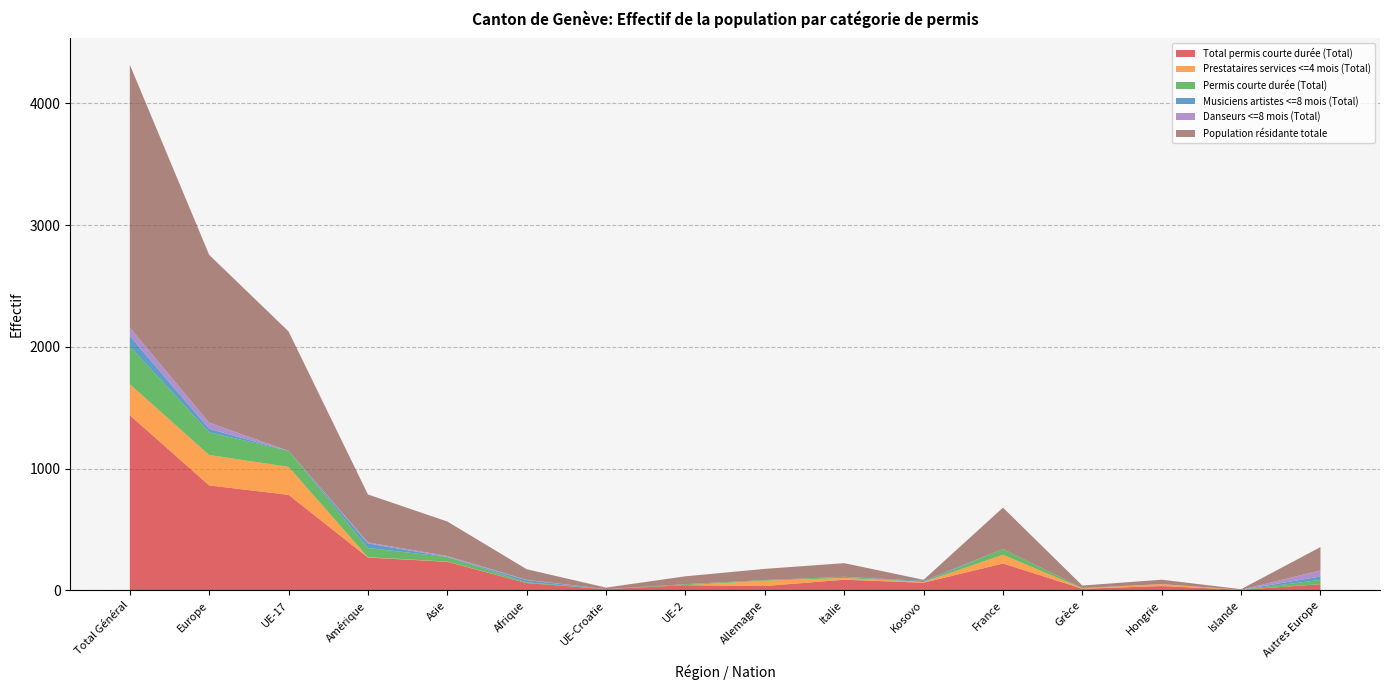

Reading left to right, what are all the values shown in this chart?

Total permis courte durée (Total): Total Général=1439	Europe=862	UE-17=785	Amérique=270	Asie=235	Afrique=60	UE-Croatie=11	UE-2=43	Allemagne=36	Italie=88	Kosovo=63	France=221	Grèce=14	Hongrie=36	Islande=5	Autres Europe=51
Prestataires services <=4 mois (Total): Total Général=255	Europe=250	UE-17=230	Amérique=3	Asie=2	Afrique=0	UE-Croatie=0	UE-2=0	Allemagne=44	Italie=14	Kosovo=6	France=72	Grèce=3	Hongrie=16	Islande=0	Autres Europe=1
Permis courte durée (Total): Total Général=311	Europe=187	UE-17=131	Amérique=75	Asie=37	Afrique=7	UE-Croatie=0	UE-2=8	Allemagne=5	Italie=10	Kosovo=0	France=47	Grèce=3	Hongrie=0	Islande=0	Autres Europe=34
Musiciens artistes <=8 mois (Total): Total Général=84	Europe=28	UE-17=0	Amérique=38	Asie=1	Afrique=17	UE-Croatie=0	UE-2=0	Allemagne=0	Italie=0	Kosovo=9	France=0	Grèce=0	Hongrie=0	Islande=0	Autres Europe=28
Danseurs <=8 mois (Total): Total Général=70	Europe=51	UE-17=0	Amérique=8	Asie=8	Afrique=3	UE-Croatie=0	UE-2=0	Allemagne=0	Italie=0	Kosovo=0	France=0	Grèce=0	Hongrie=0	Islande=0	Autres Europe=51
Population résidante totale: Total Général=2159	Europe=1378	UE-17=981	Amérique=394	Asie=283	Afrique=87	UE-Croatie=12	UE-2=65	Allemagne=92	Italie=112	Kosovo=9	France=340	Grèce=20	Hongrie=36	Islande=5	Autres Europe=191